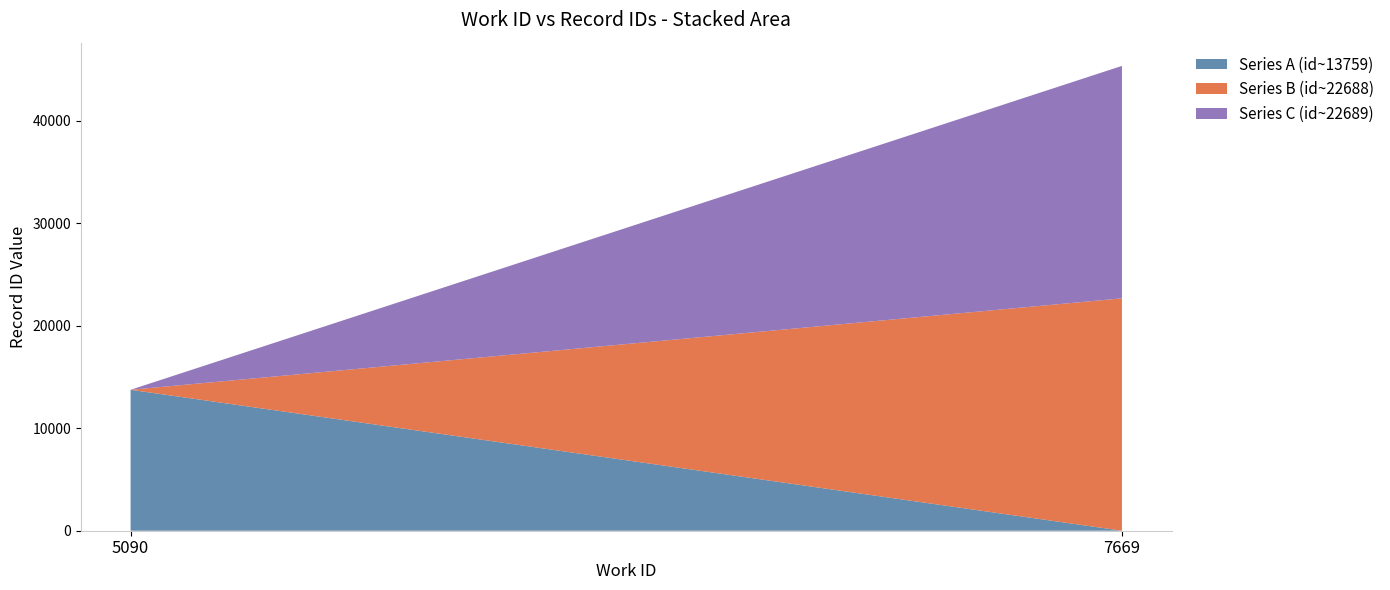

Reading left to right, what are the values for Series A (id~13759)?

5090=13759	7669=0